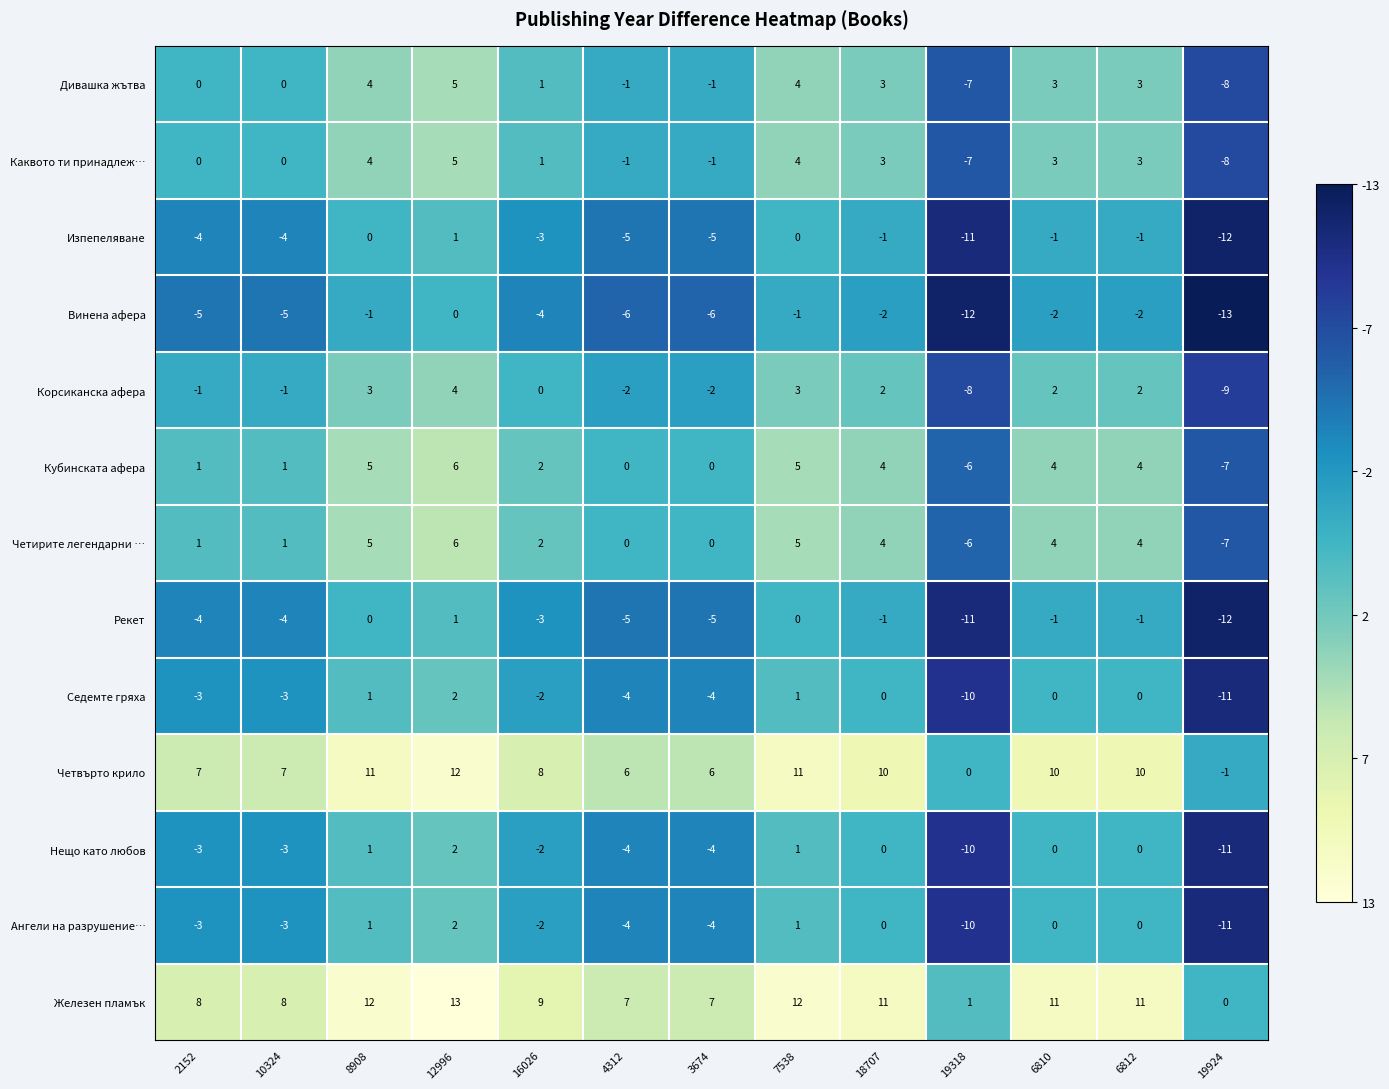

True or false: Железен пламък has a value of 16 at 18707.

False